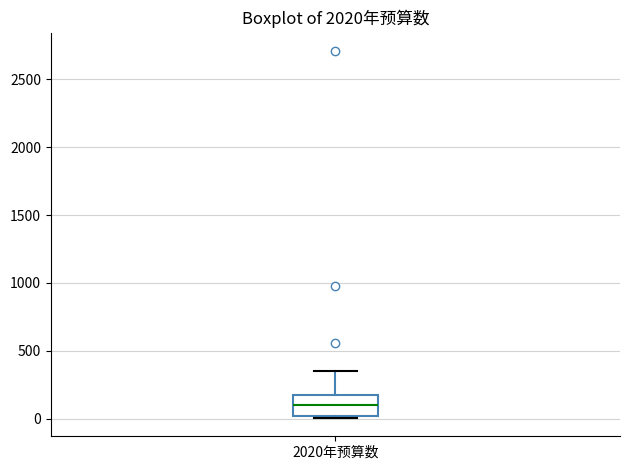

Transcribe this box plot: give where the median line is, the range the box spans, and where the two whiskers end, as read against the y-axis. The values are not printed on the chart, so give them approximately, as read against the axis.

median 100, box 0 to 150, whiskers 0 to 350